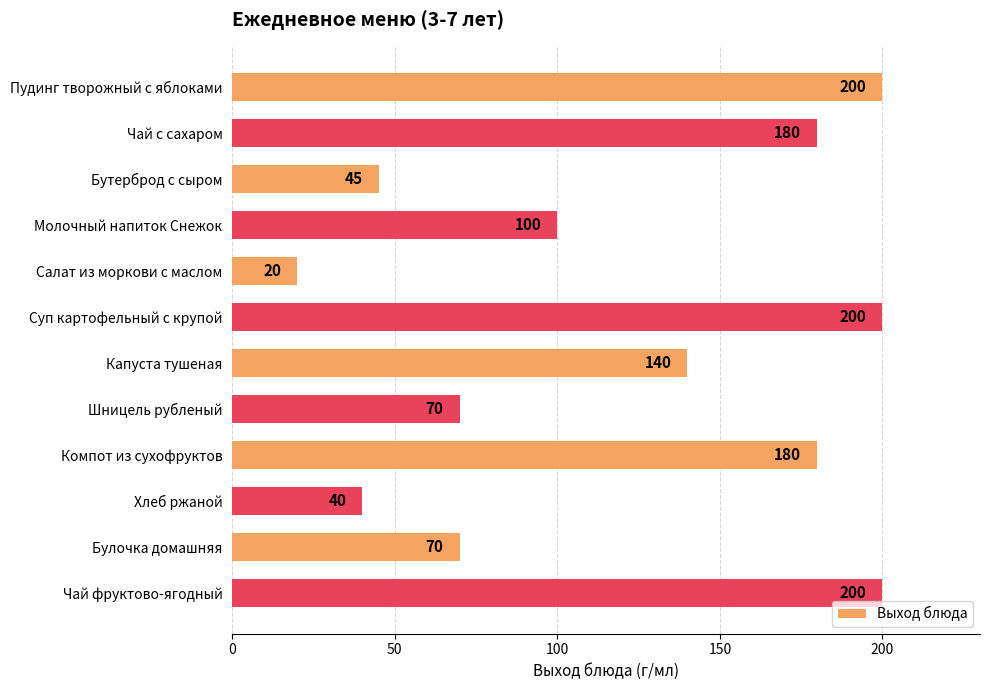

Which has a higher value, Компот из сухофруктов or Капуста тушеная?

Компот из сухофруктов